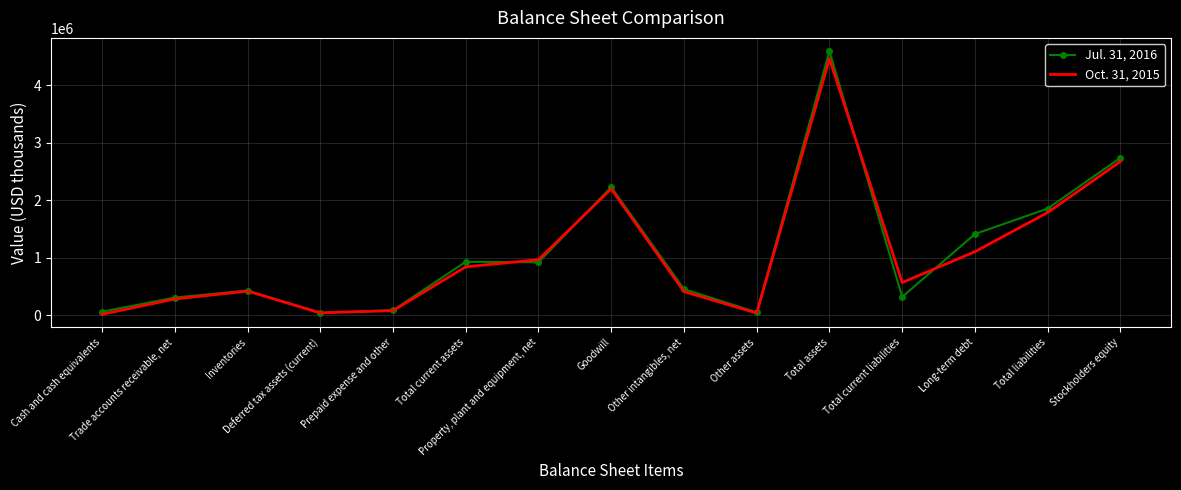

Rank the series by their maximum value, from highest to lowest.

Jul. 31, 2016, Oct. 31, 2015